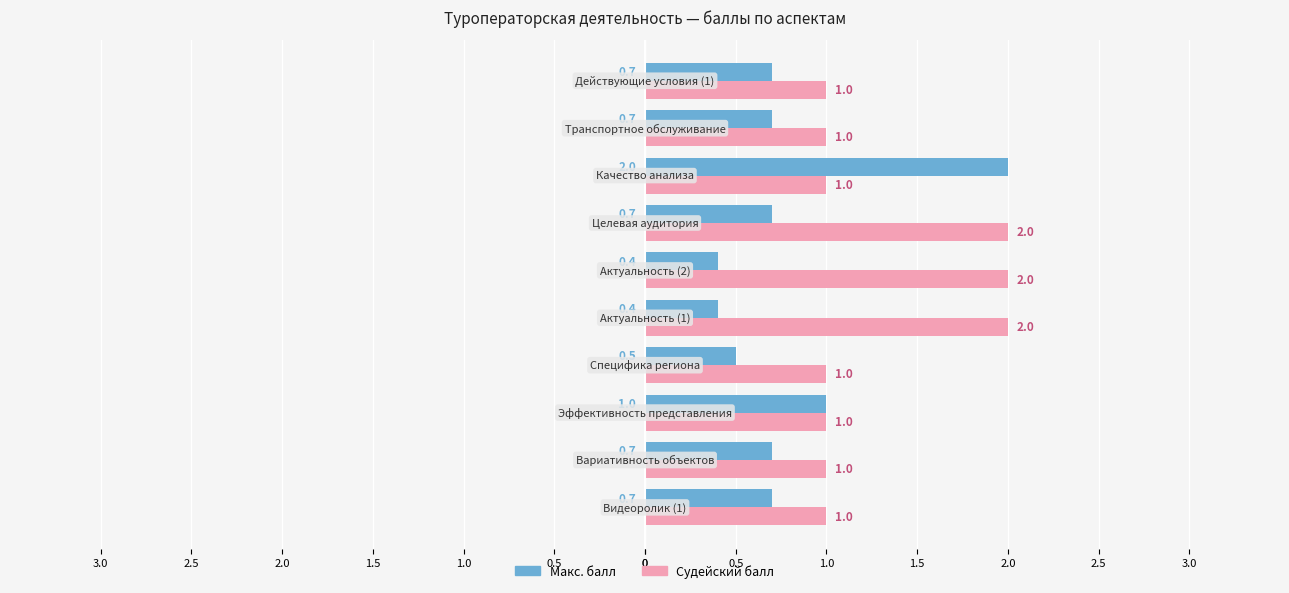

Which series has the largest range (max minus min)?

Макс. балл